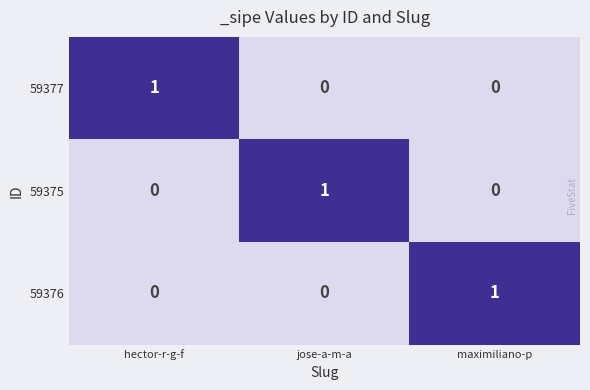

The 59375 series shows 0 at hector-r-g-f. True or false?

True